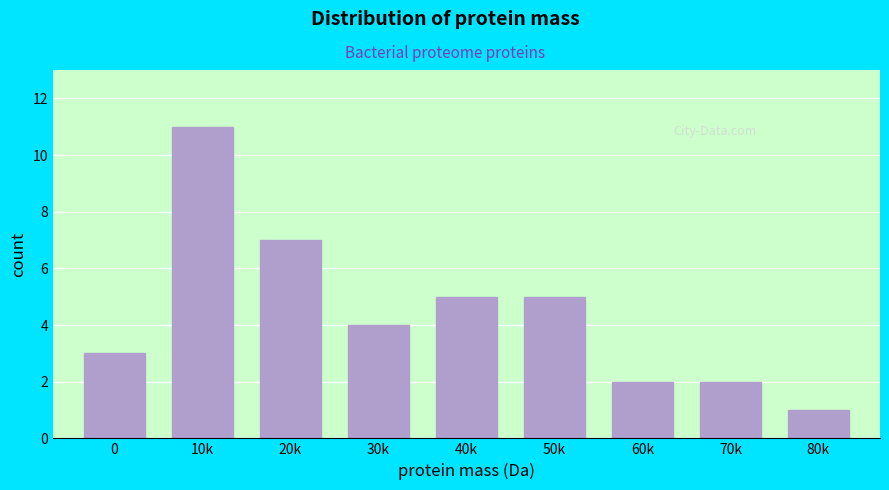

Reading left to right, what are all the values shown in this chart?

0=3	10k=11	20k=7	30k=4	40k=5	50k=5	60k=2	70k=2	80k=1